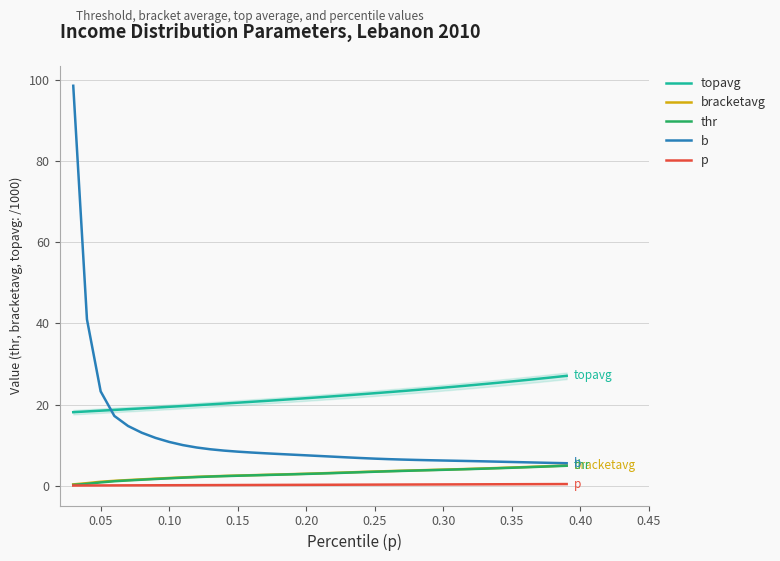

What is the maximum value shown in the chart?

98.6